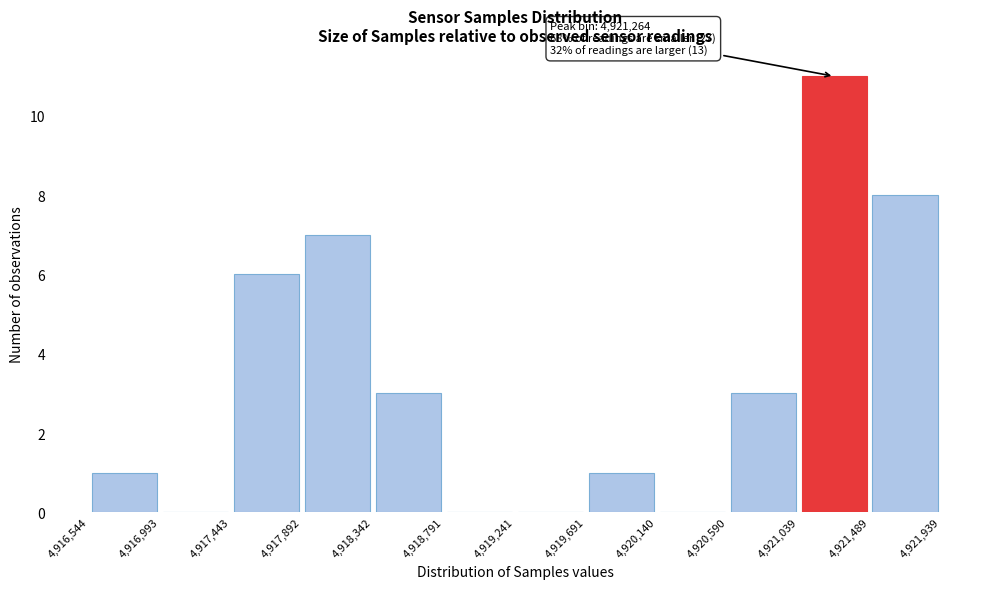

Over which range of the x-axis is the bar tallest?

4,921,039 to 4,921,489